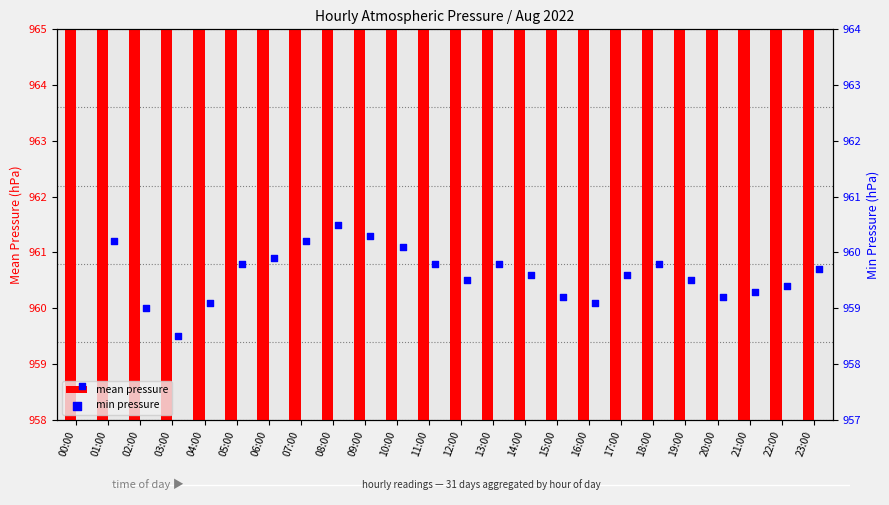

Which series contains the highest Y value?

mean pressure